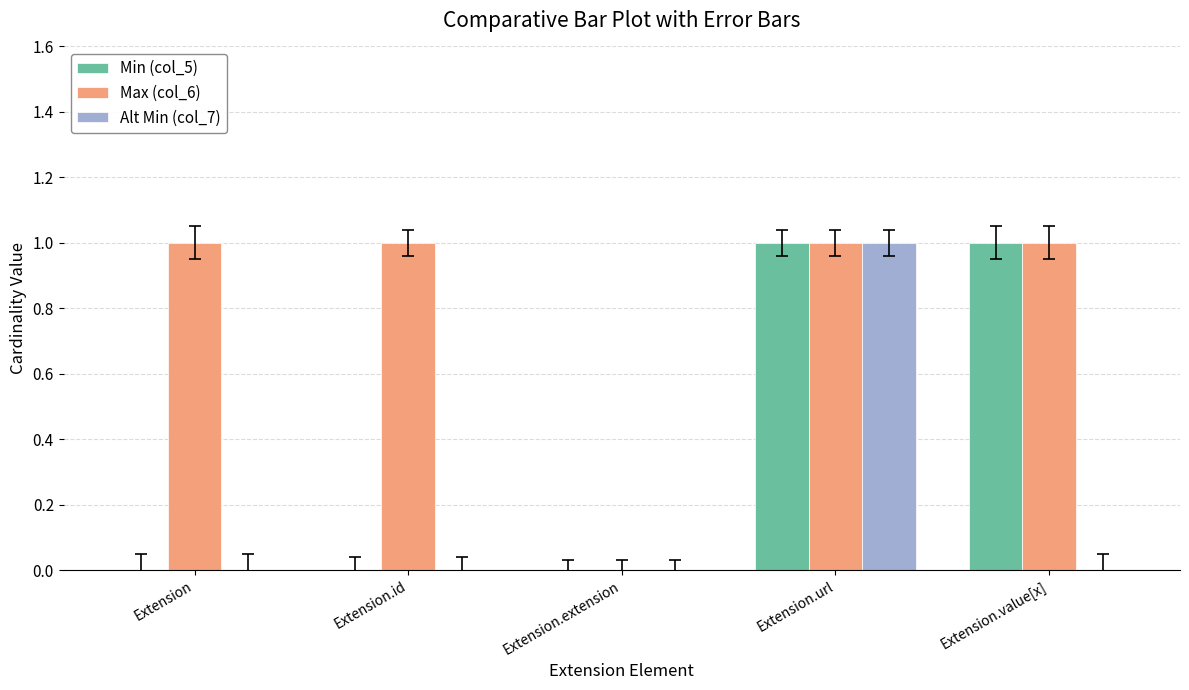

At which category is the sum across all series the highest?

Extension.url